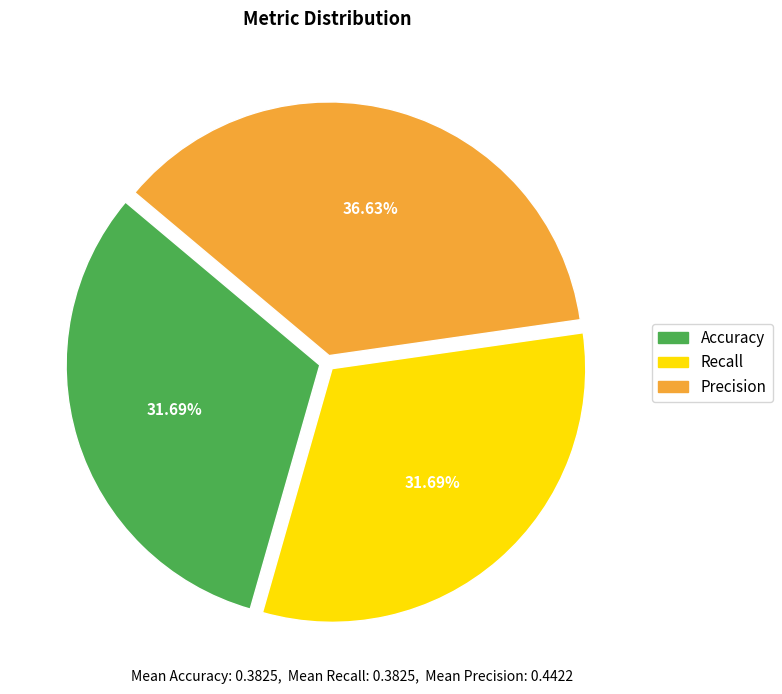

Which slice is the largest?

Precision